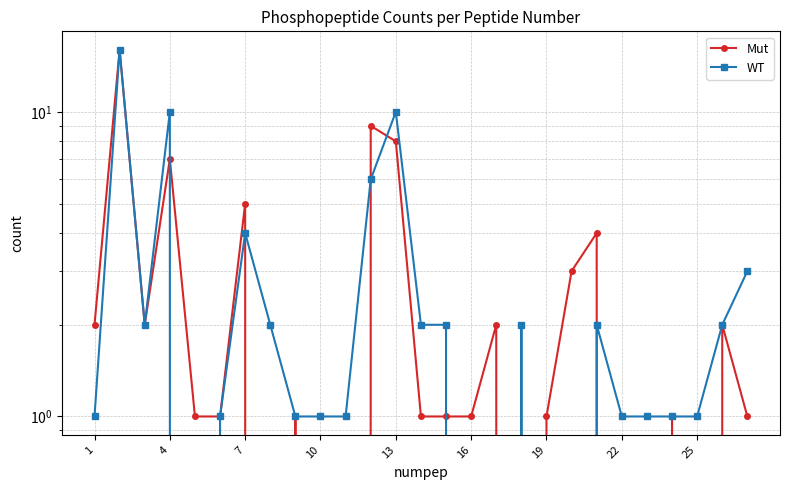

Which series ends up on top after the final intersection of WT and Mut?

WT